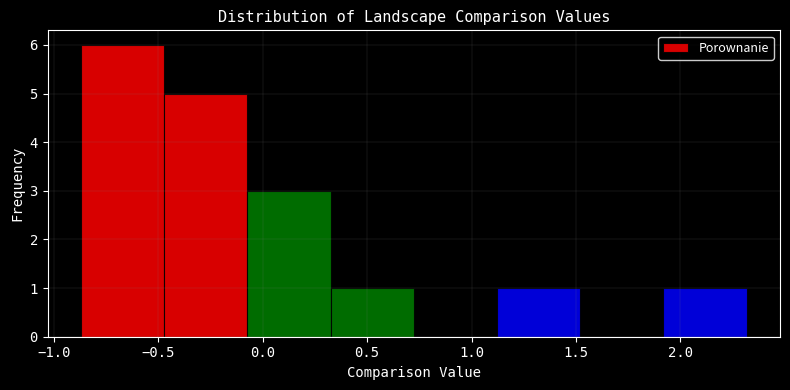

Reading left to right, transcribe this chart: for each bar, give the range it covers on the x-axis and its height. Neither the bar edges nor the heights are printed on the chart, so give them approximately, as read against the axes.

-0.85 to -0.45: 6
-0.45 to -0.05: 5
-0.05 to 0.35: 3
0.35 to 0.70: 1
0.70 to 1.10: 0
1.10 to 1.50: 1
1.50 to 1.90: 0
1.90 to 2.30: 1